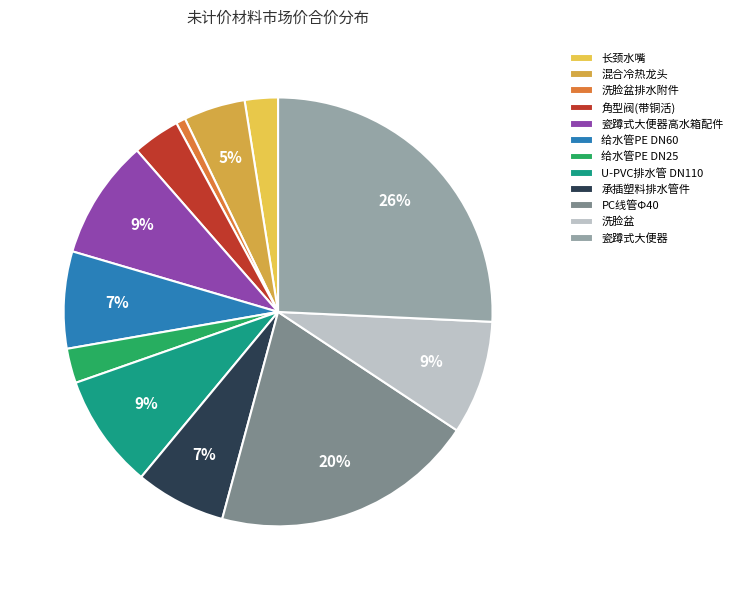

What percentage do 长颈水嘴 and 洗脸盆排水附件 together represent?

3.2%